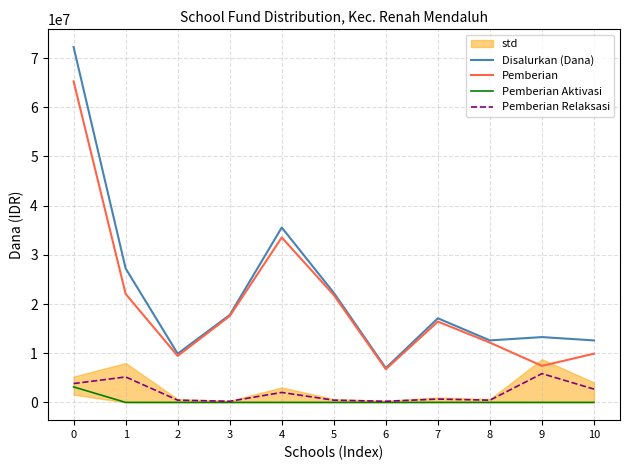

Reading right to left, what are all the values shown in this chart?

Disalurkan (Dana): 10=12600000	9=13275000	8=12600000	7=17100000	6=6975000	5=22275000	4=35550000	3=17775000	2=9900000	1=27225000	0=72225000
Pemberian: 10=9900000	9=7425000	8=12150000	7=16425000	6=6750000	5=21825000	4=33525000	3=17550000	2=9450000	1=22050000	0=65250000
Pemberian Aktivasi: 10=0	9=0	8=0	7=0	6=0	5=0	4=0	3=0	2=0	1=0	0=3150000
Pemberian Relaksasi: 10=2700000	9=5850000	8=450000	7=675000	6=225000	5=450000	4=2025000	3=225000	2=450000	1=5175000	0=3825000